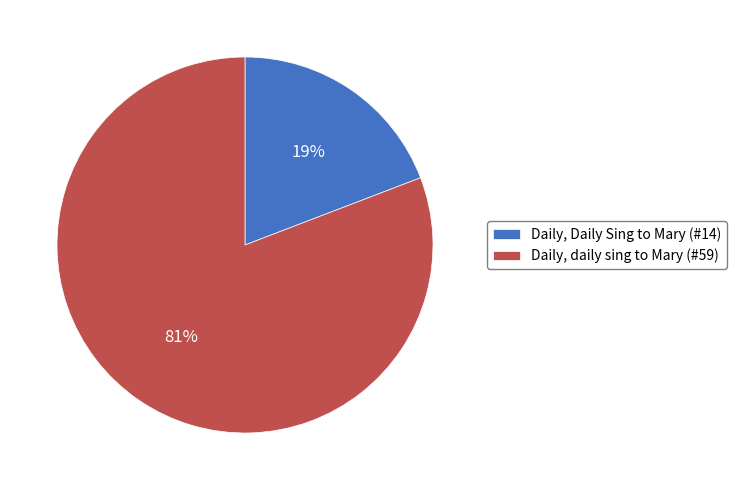

To the nearest percent, what is the average slice percentage?

50%